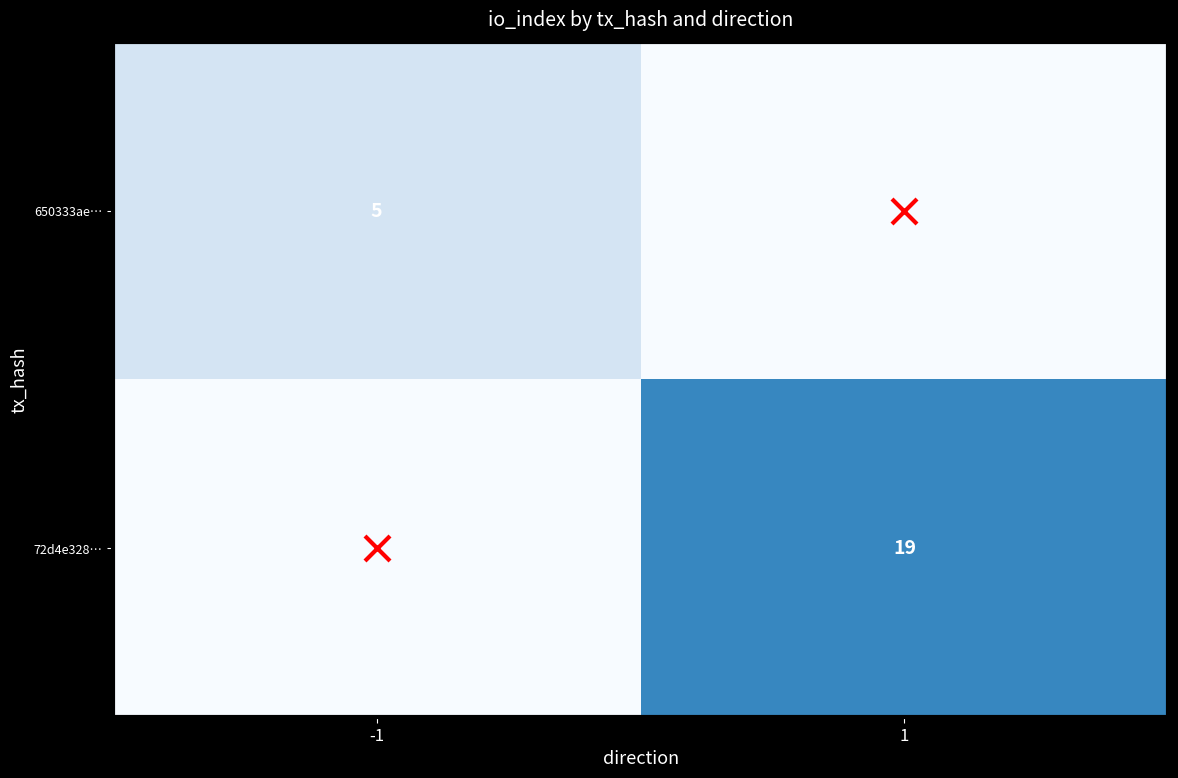

At how many categories does at least one series exceed 0?

2